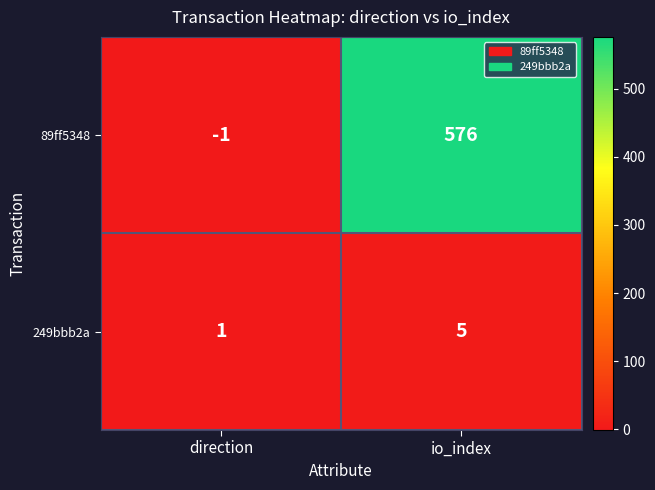

What is the highest value of the 89ff5348 series?

576